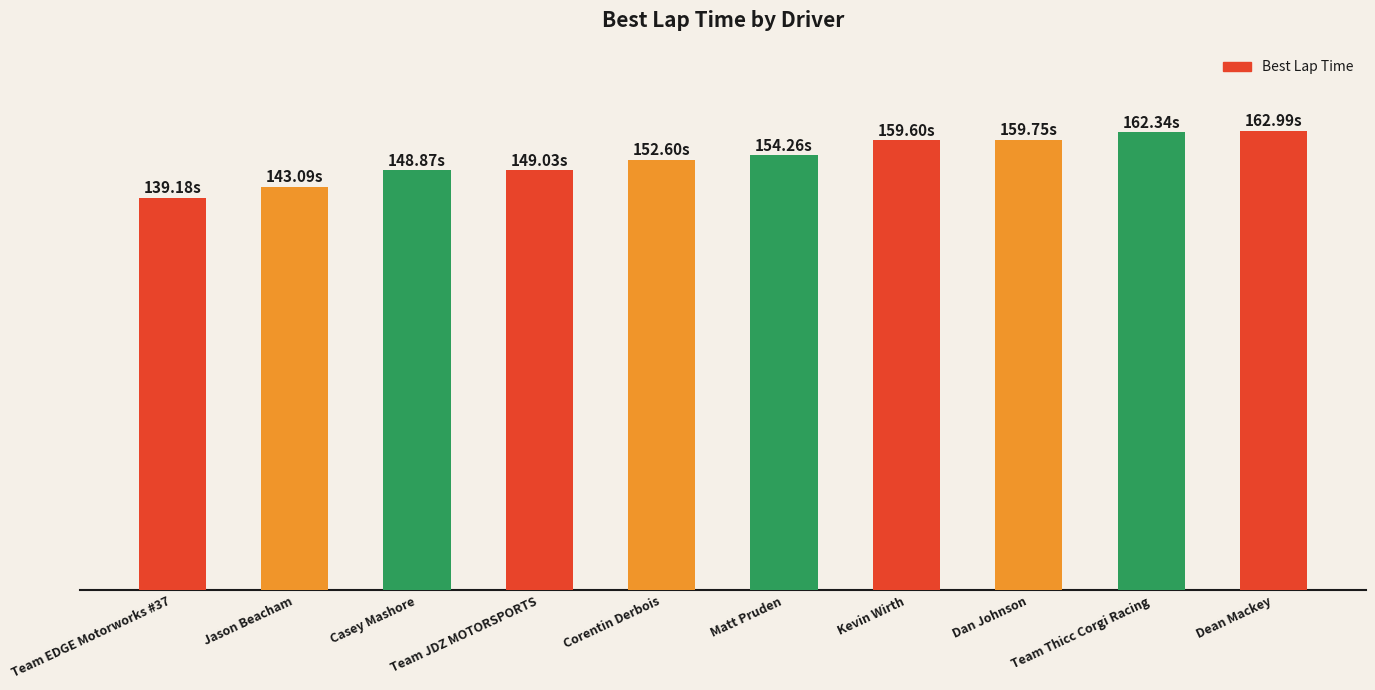

Is it true that the value at Kevin Wirth is 159.6?

True